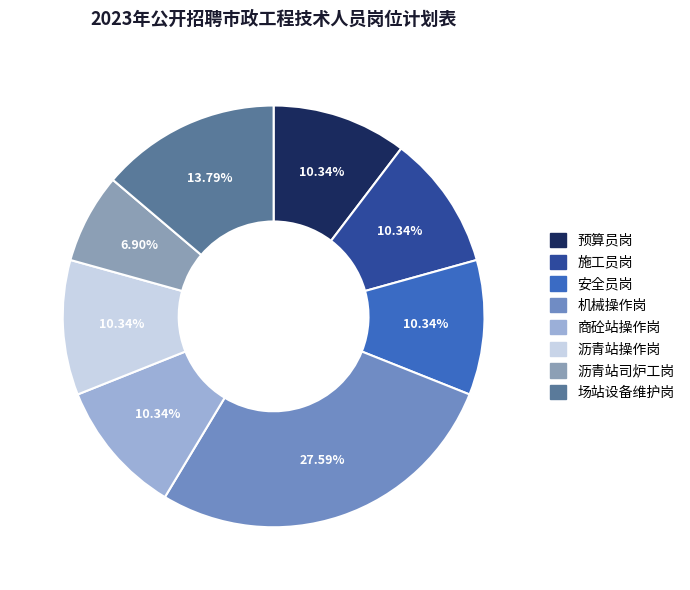

To the nearest percent, what portion does 场站设备维护岗 represent?

14%